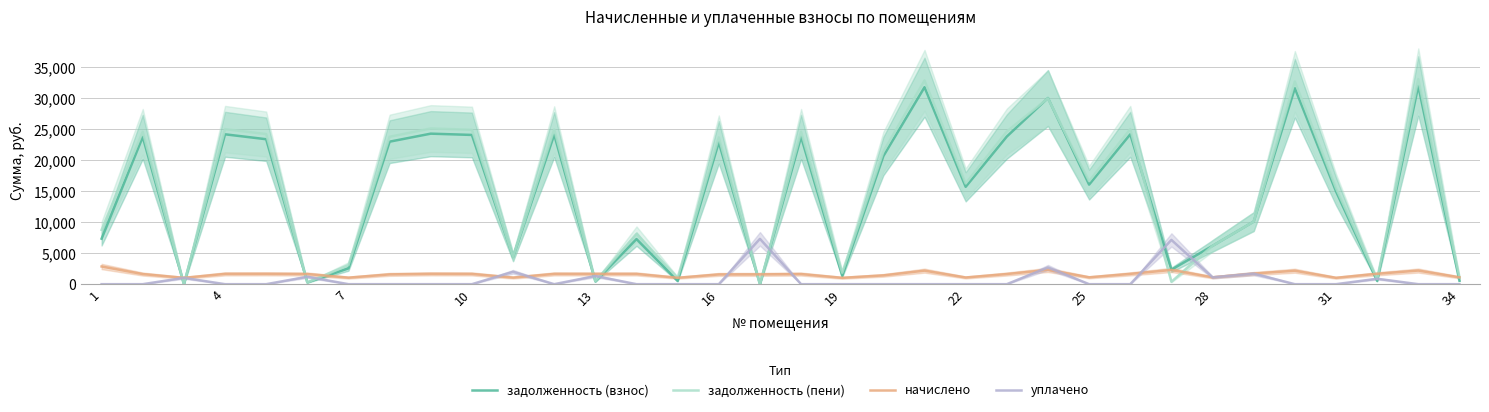

What is the highest value of the уплачено series?

7318.7